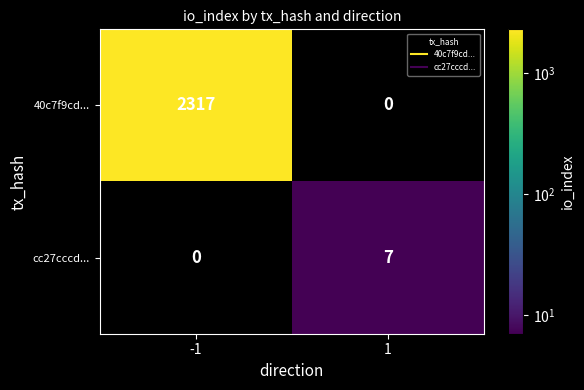

What is the approximate value of cc27cccd... at 1?

7